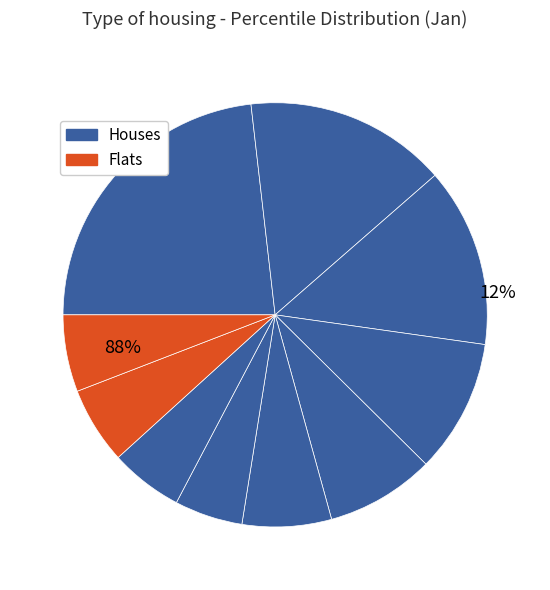

To the nearest percent, what percentage of the pie is pct65?

5%